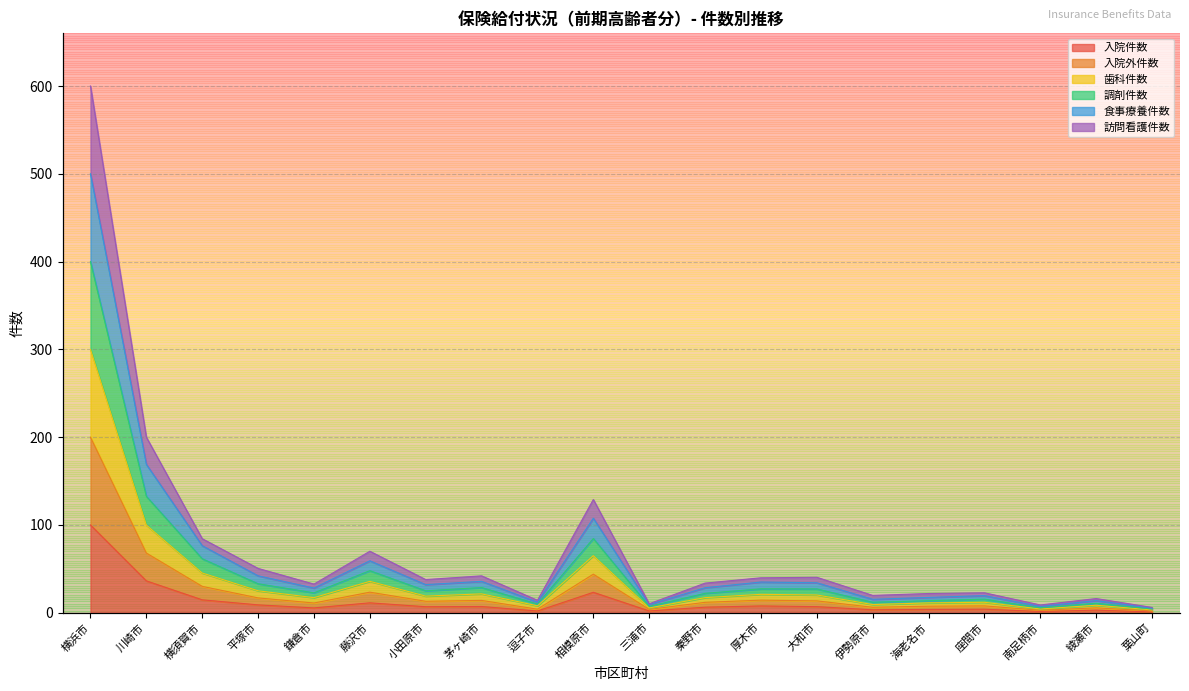

True or false: 食事療養件数 and 調剤件数 intersect in this chart.

False